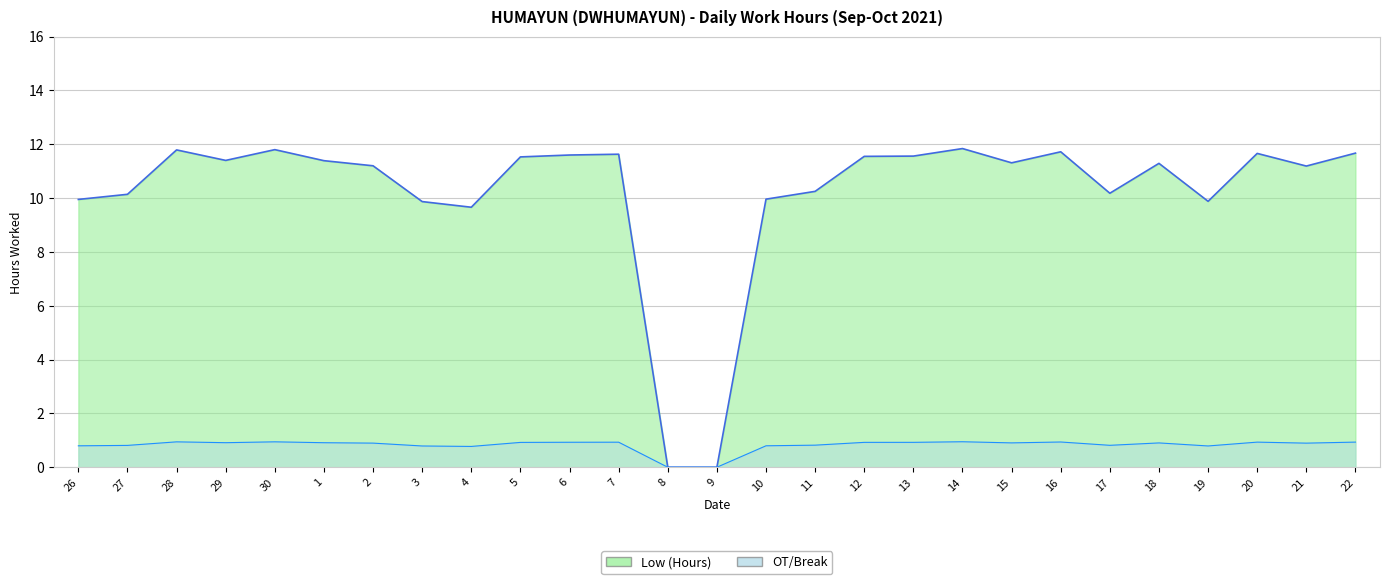

The chart shows a value of 19.6 at 20. True or false?

False